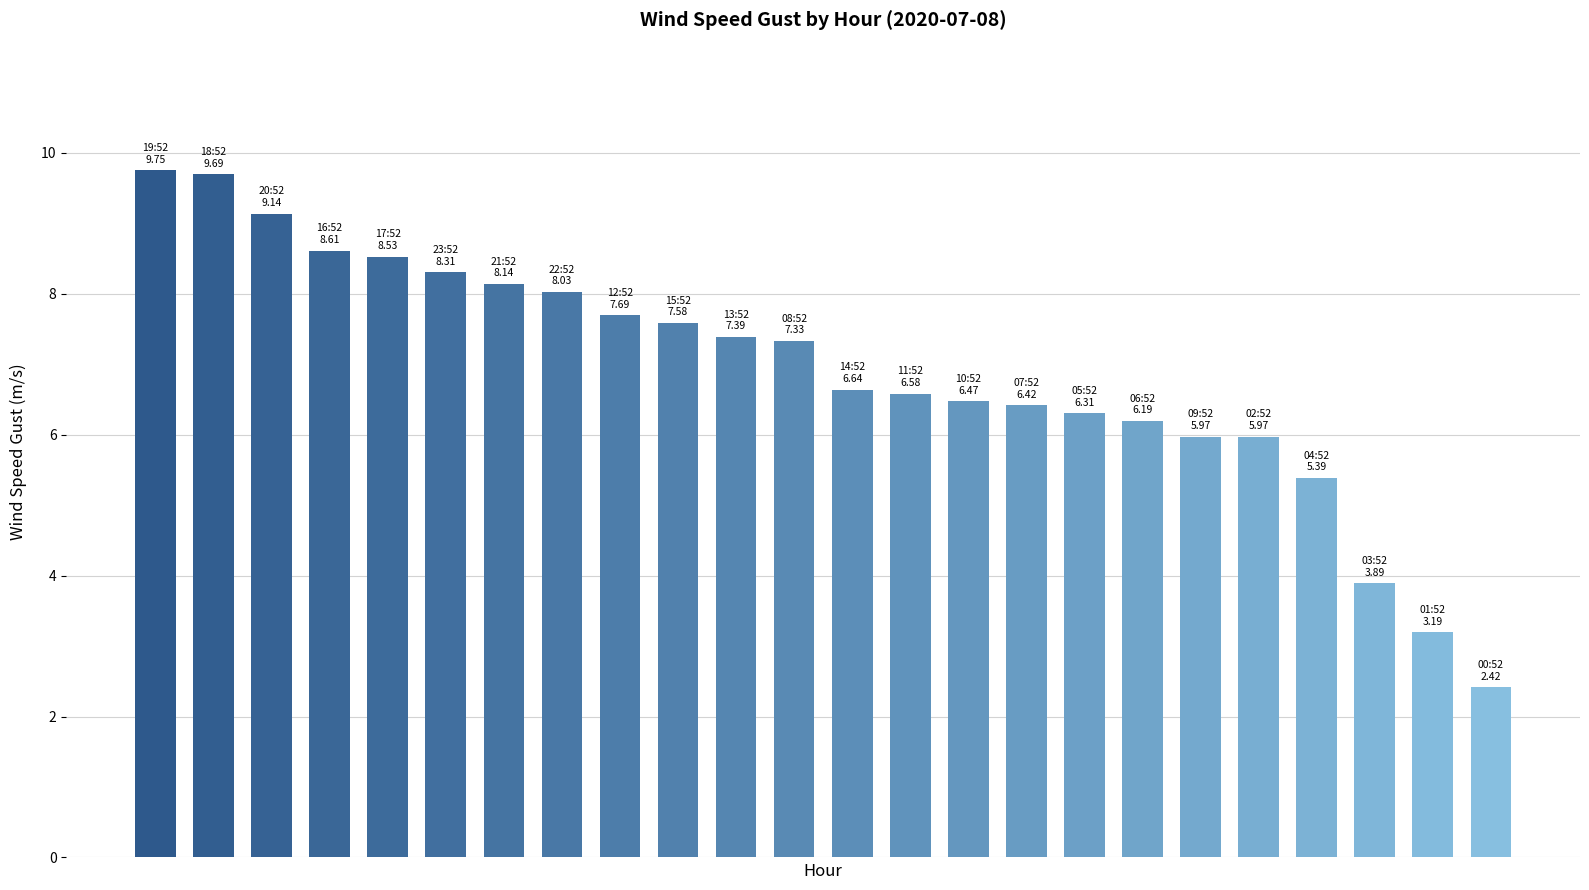

What is the value of the 18th bar from the left?

6.2